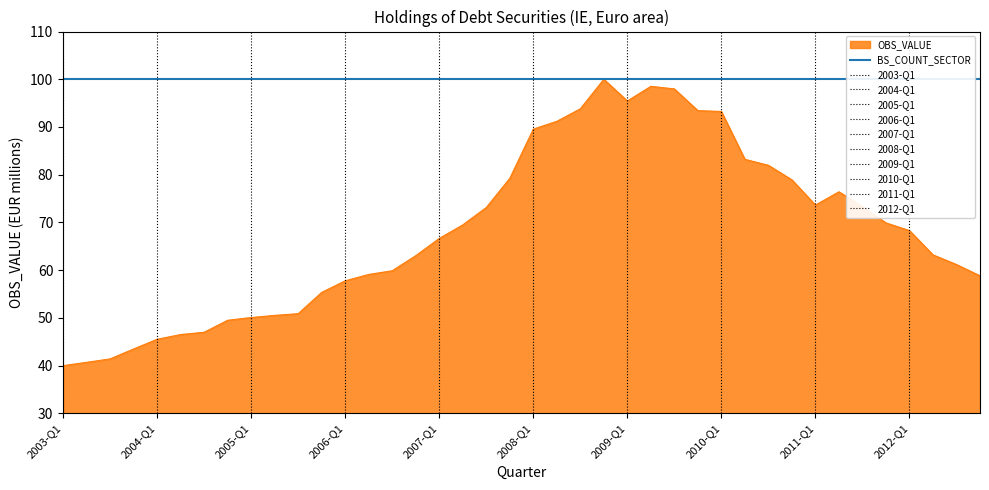

The value at 2005-Q2 is 50.5. True or false?

True